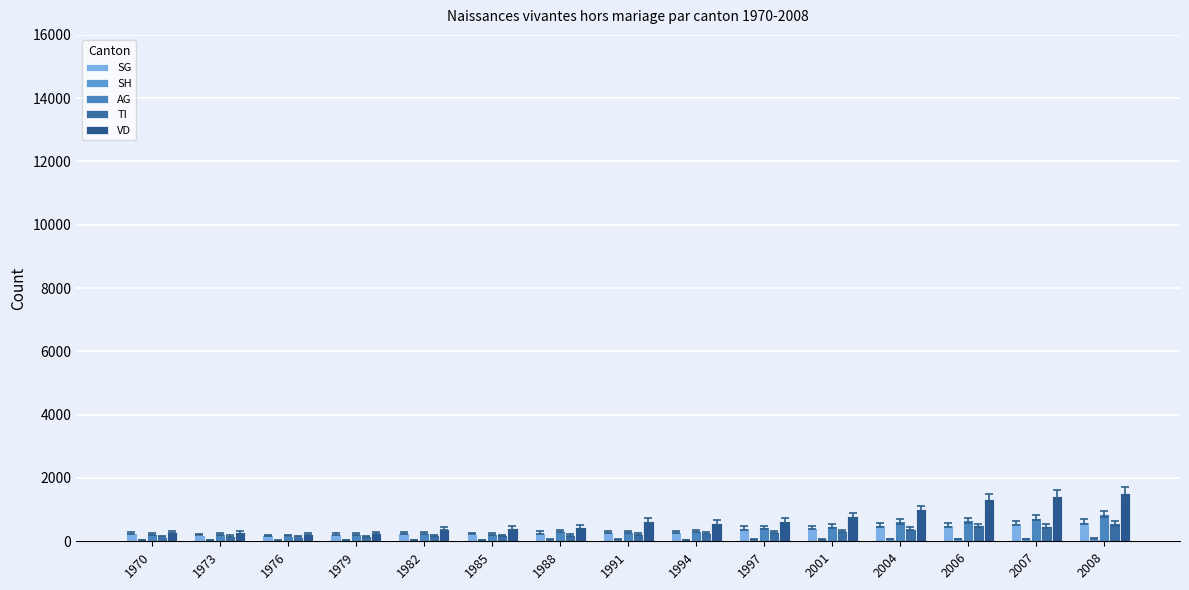

Are the bars horizontal?

No